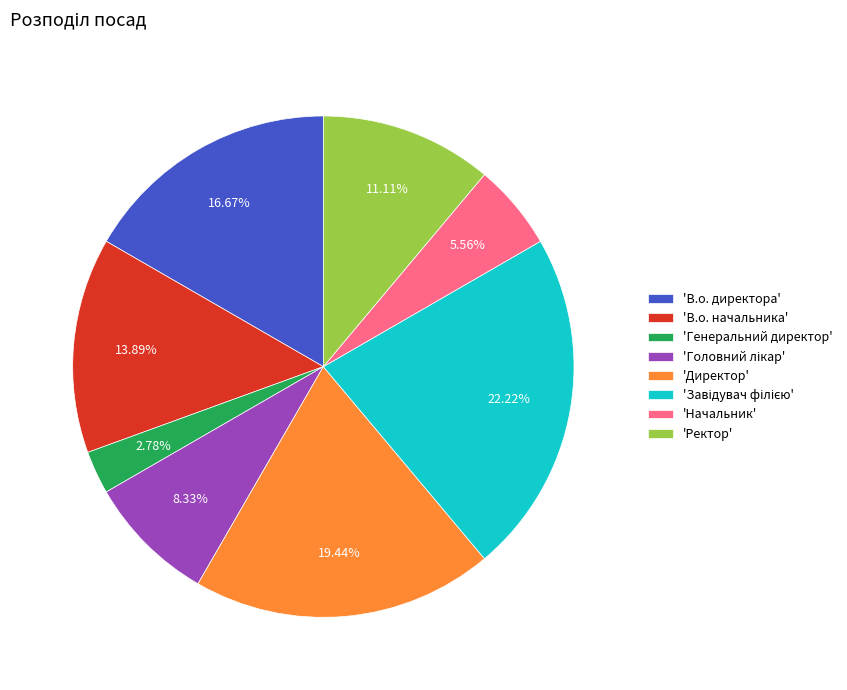

Approximately how many times larger is the value at 'Начальник' compared to 'Ректор'?

0.5